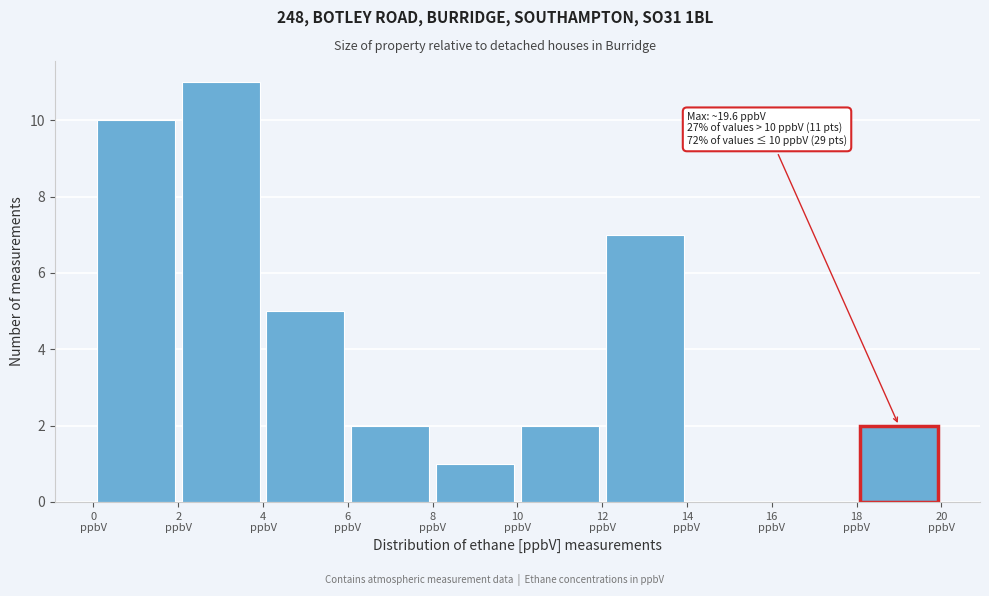

Which range on the x-axis has the tallest bar?

2 to 4